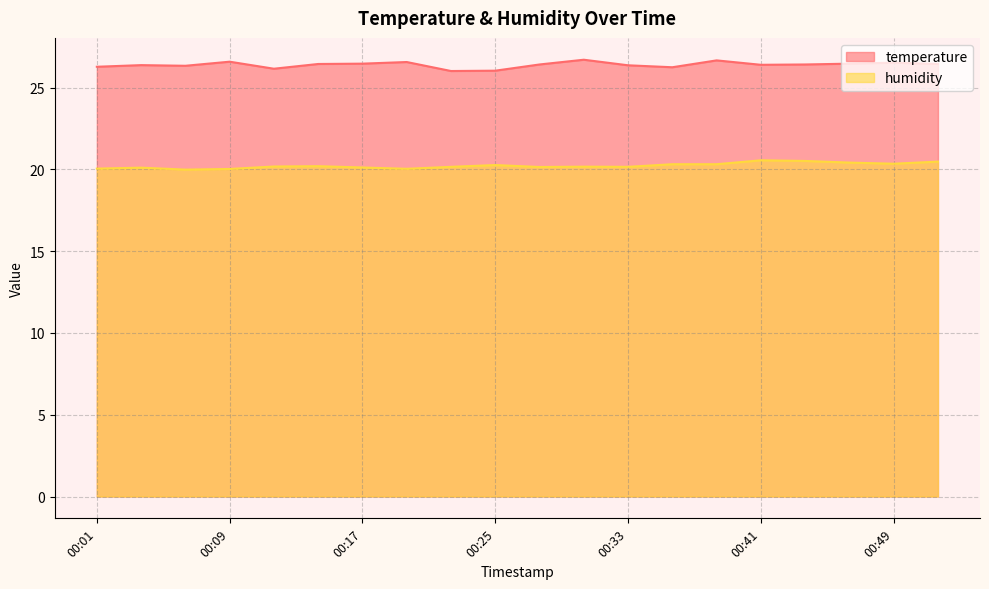

What is the spread (max minus min) of values at 00:01?

6.2